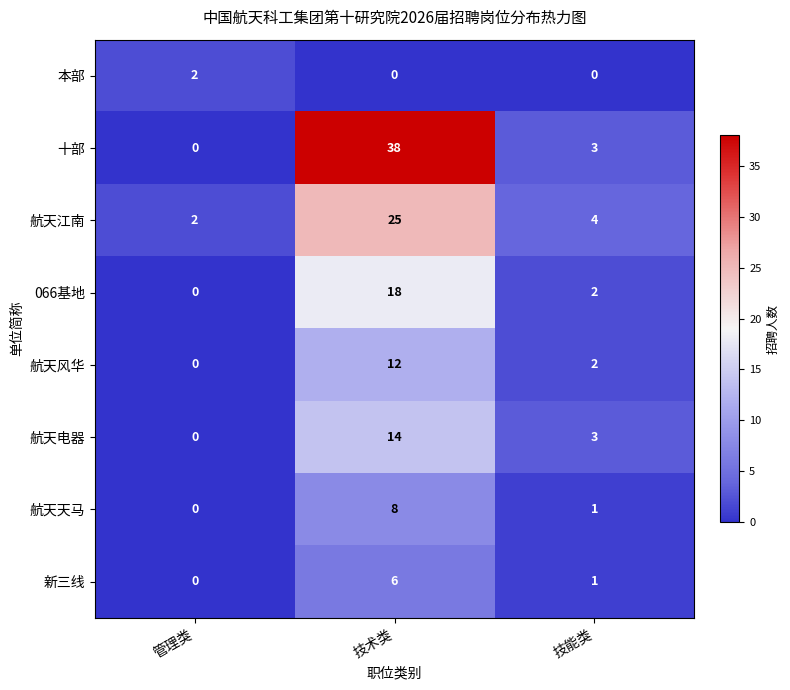

What is the spread (max minus min) of values at 管理类?

2